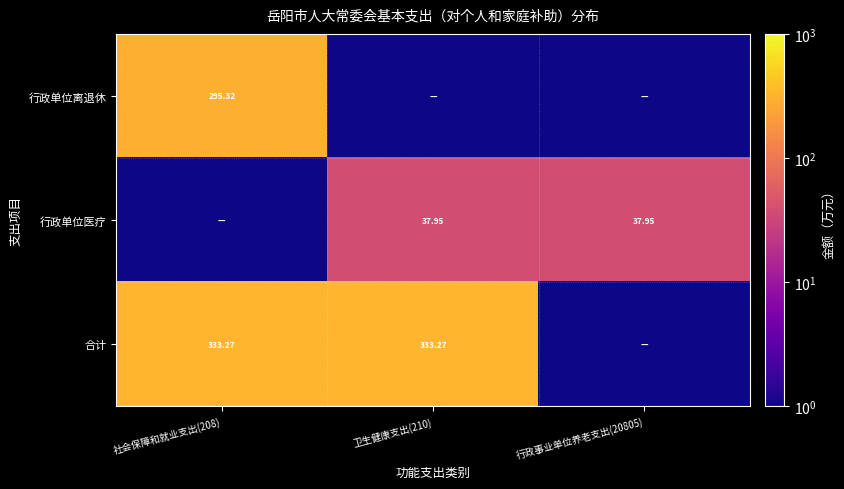

The 行政单位离退休 series shows 0.0 at 卫生健康支出(210). True or false?

True